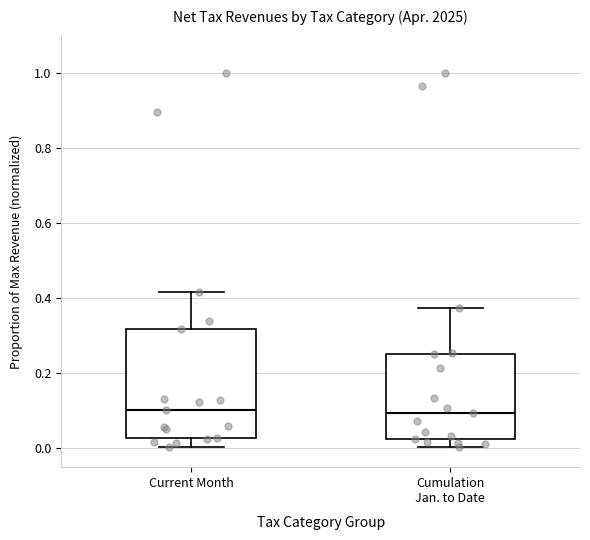

Reading left to right, read every box against the y-axis: the position of its median line, the range the box covers, and the ends of its whiskers. The values are not printed on the chart, so give them approximately, as read against the axis.

Current Month: median 0.10, box 0.02 to 0.32, whiskers 0.00 to 0.42
Cumulation Jan. to Date: median 0.10, box 0.02 to 0.26, whiskers 0.00 to 0.38